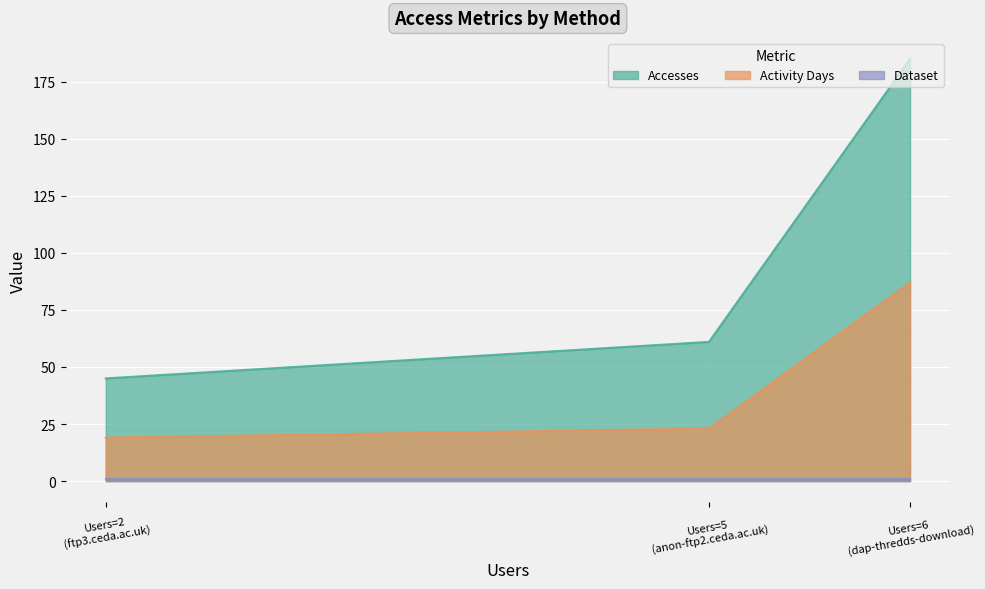

What are all the series names shown in the legend?

Accesses, Activity Days, Dataset